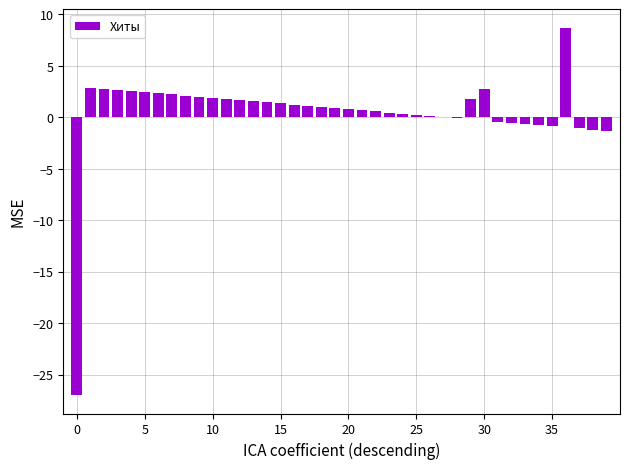

What is the maximum value shown in the chart?

8.7